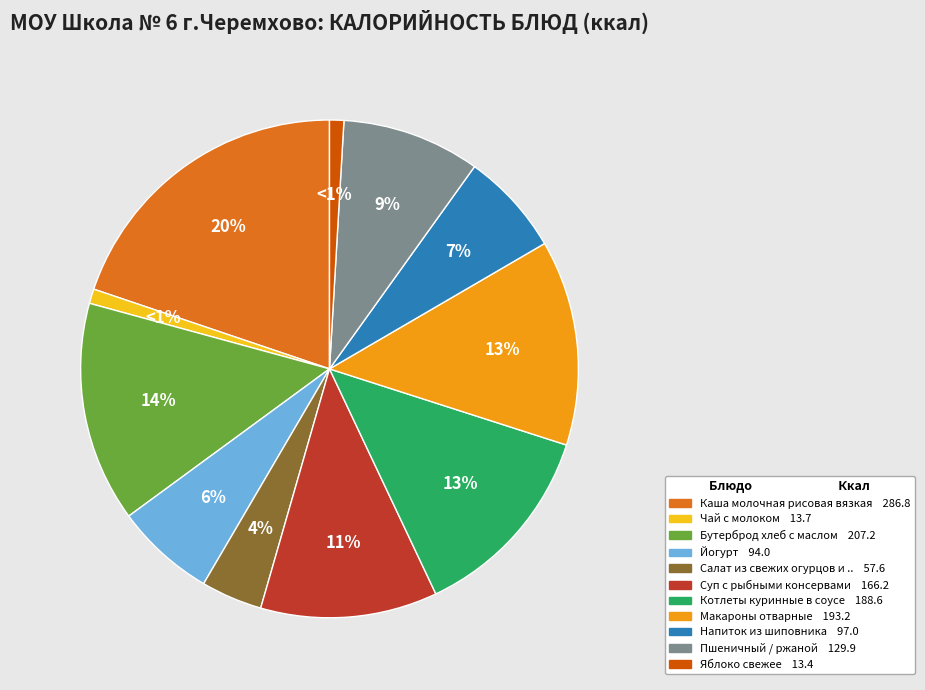

To the nearest percent, what is the average slice percentage?

9%